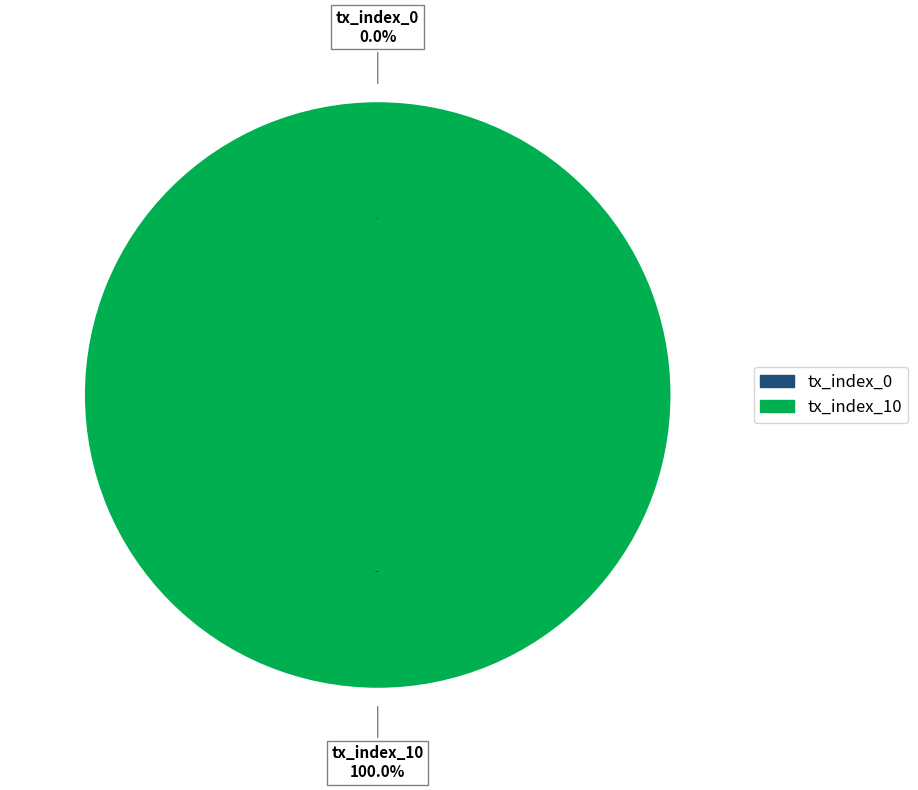

Which slice is the largest?

tx_index_10